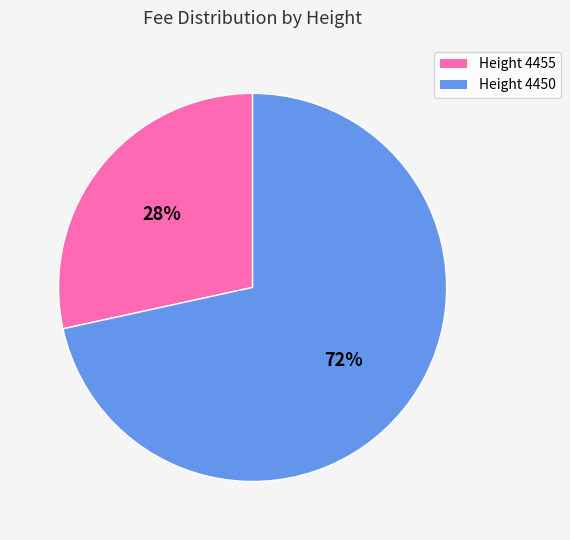

Is there a majority slice in this chart?

Yes